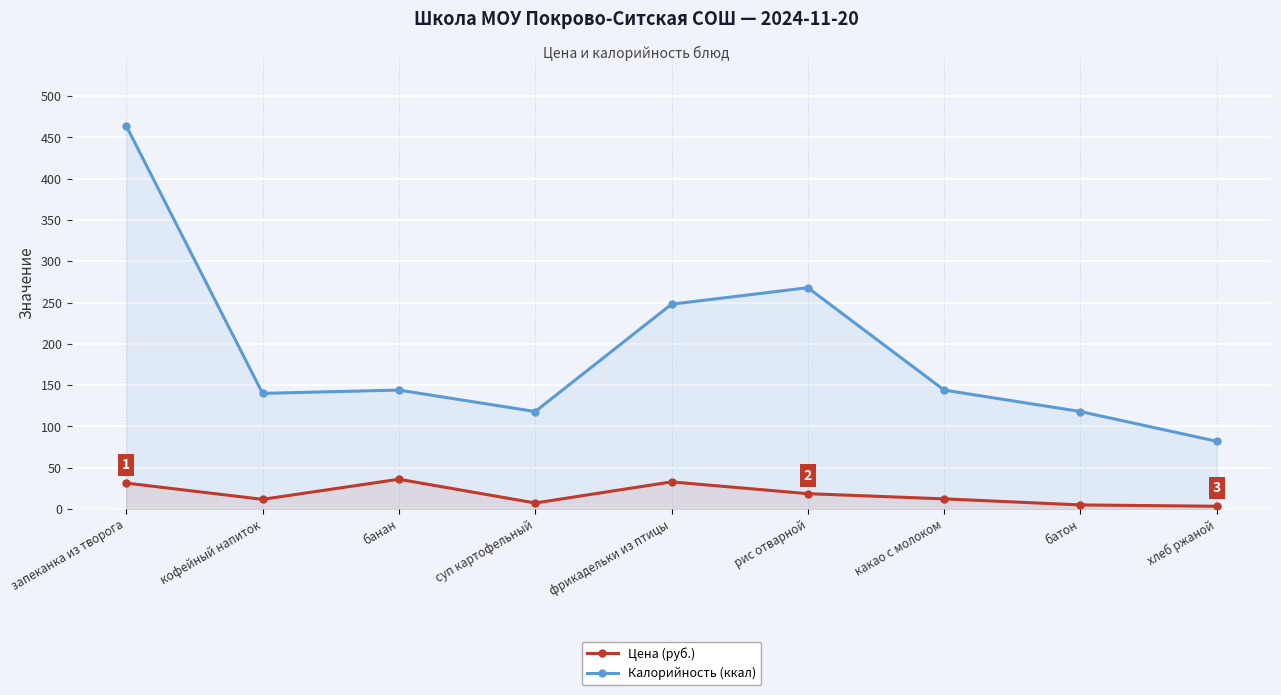

How many lines are shown in the chart?

2